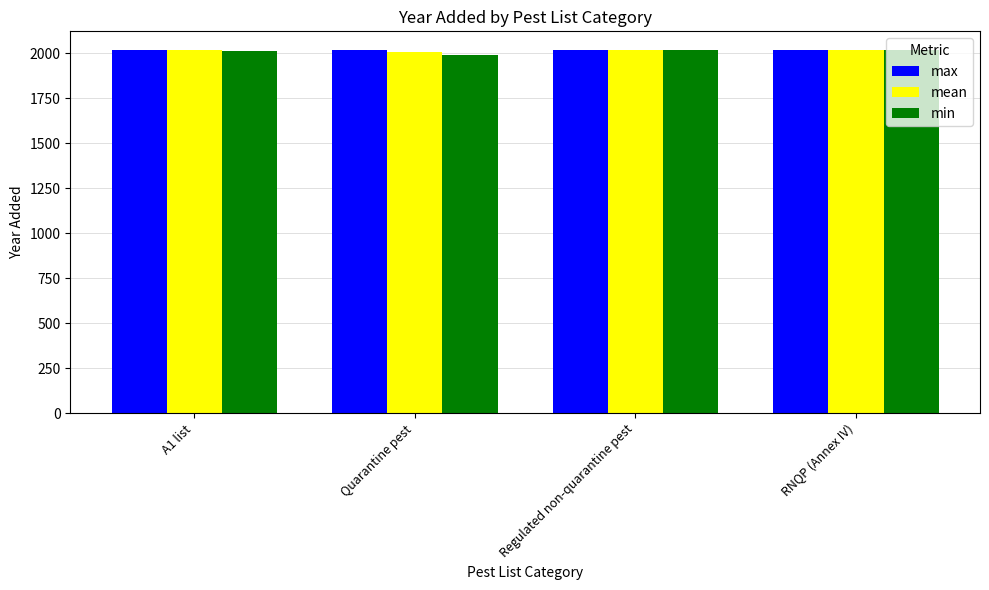

What is the label of the 4th bar from the left?

RNQP (Annex IV)